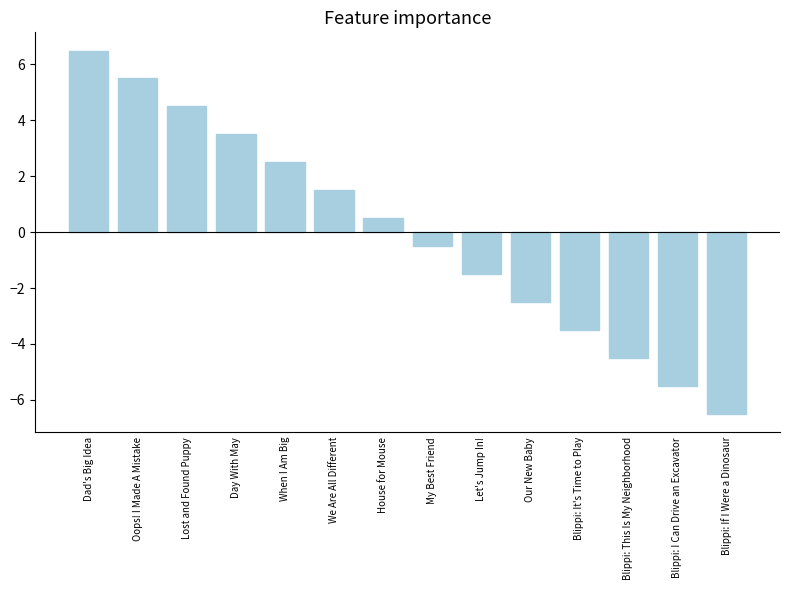

What is the label of the 4th bar from the left?

Day With May